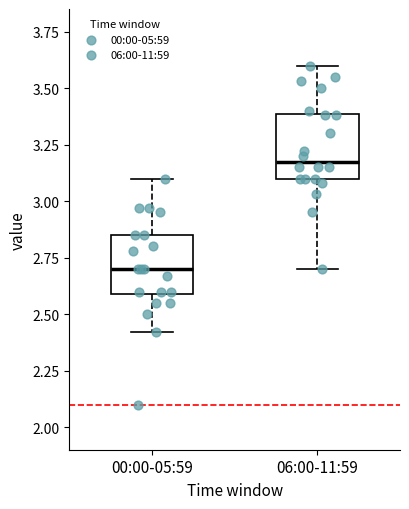

Reading left to right, transcribe this box plot: for each box, give where its median line is, the range the box spans, and where its two whiskers end, as read against the y-axis. The values are not printed on the chart, so give them approximately, as read against the axis.

00:00-05:59: median 2.70, box 2.60 to 2.85, whiskers 2.40 to 3.10
06:00-11:59: median 3.20, box 3.10 to 3.40, whiskers 2.70 to 3.60